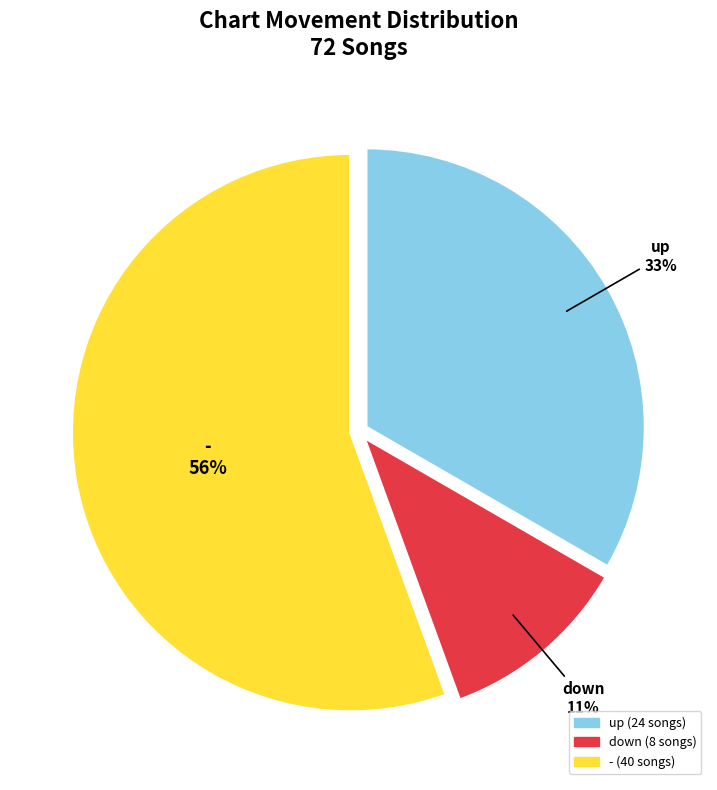

What is the smallest slice in the pie chart?

down